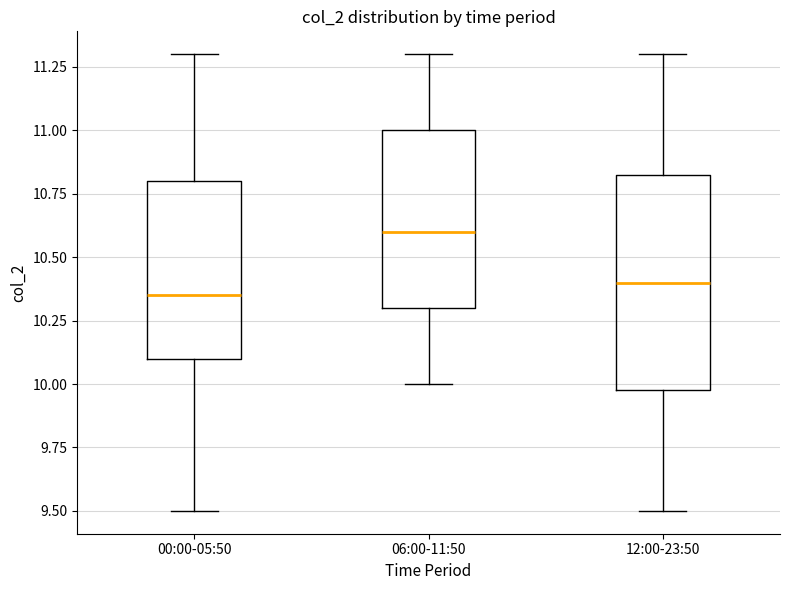

Where does the lower whisker of the box for 00:00-05:50 end on the y-axis? The values are not printed on the chart, so give them approximately, as read against the axis.

9.50